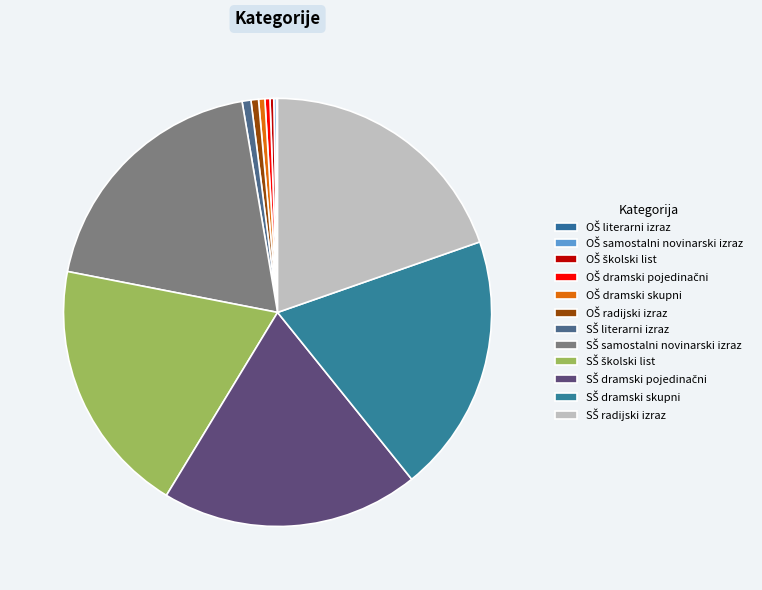

What percentage is the SŠ radijski izraz slice, to the nearest percent?

20%